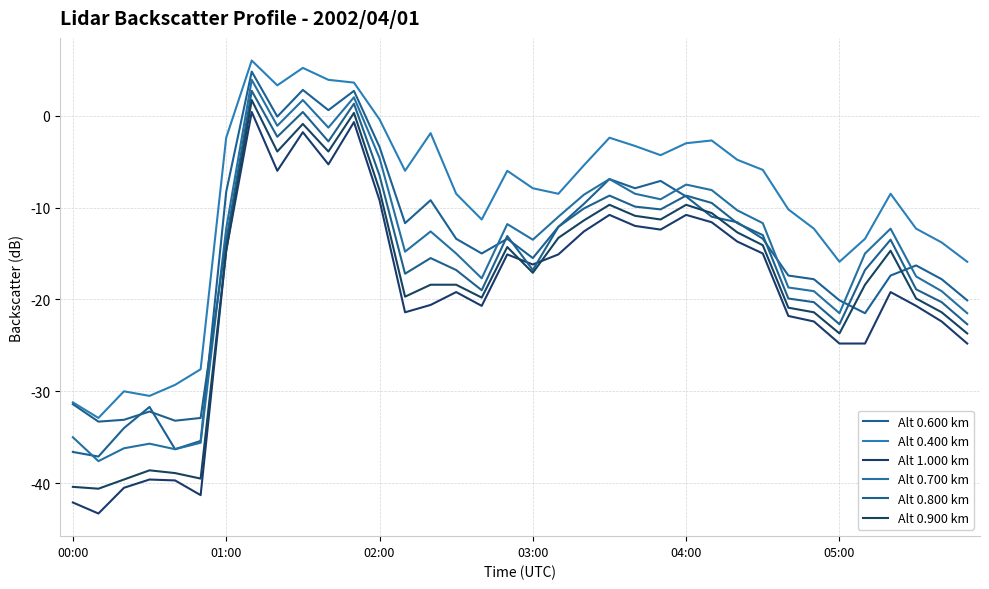

Is this an area chart (filled region under the line)?

No